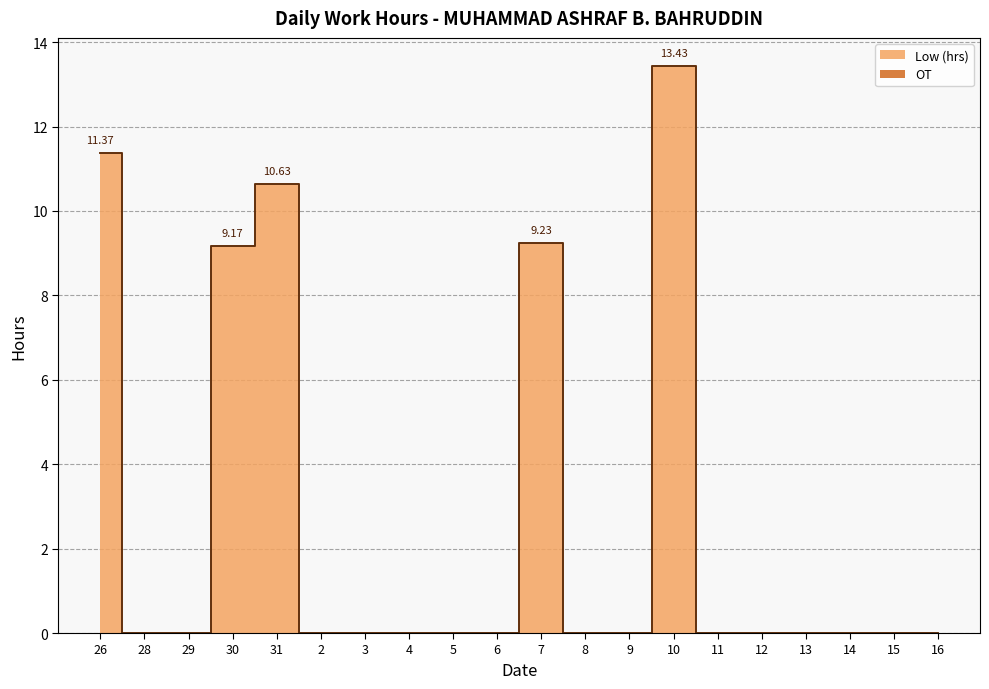

Reading right to left, extract all data points from this chart.

16=0.0	15=0.0	14=0.0	13=0.0	12=0.0	11=0.0	10=13.4	9=0.0	8=0.0	7=9.2	6=0.0	5=0.0	4=0.0	3=0.0	2=0.0	31=10.6	30=9.2	29=0.0	28=0.0	26=11.4